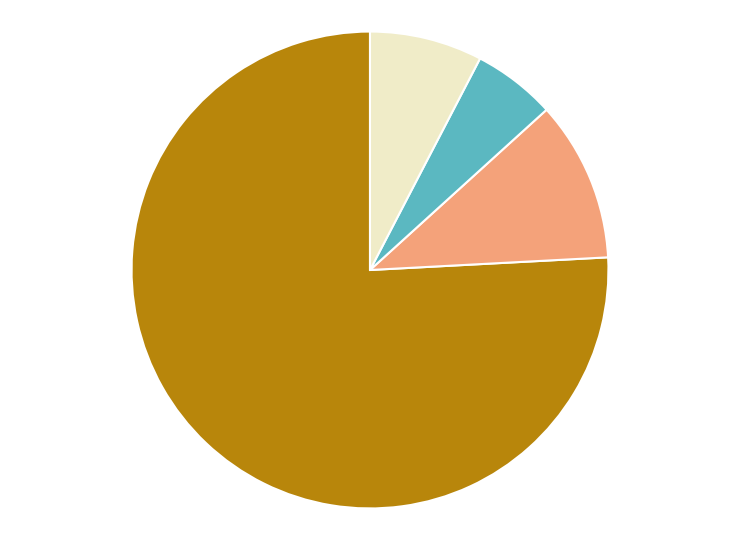

Is there any slice that represents more than half of the pie?

Yes